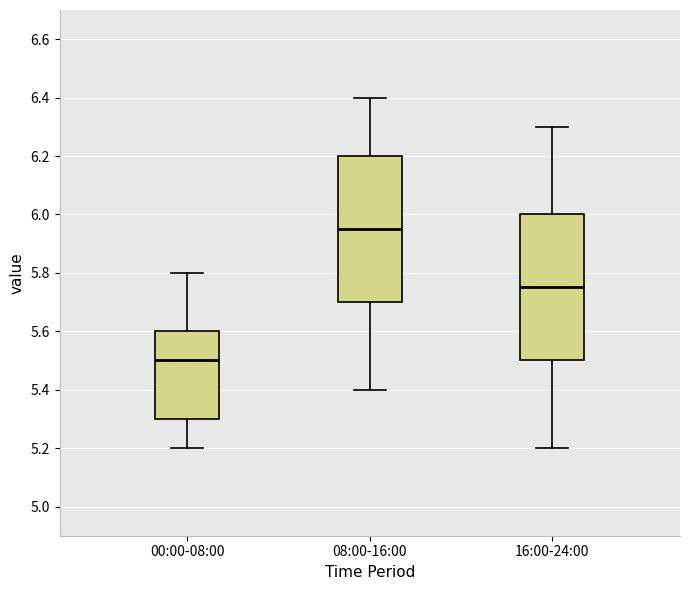

Which box has the lowest median line?

00:00-08:00